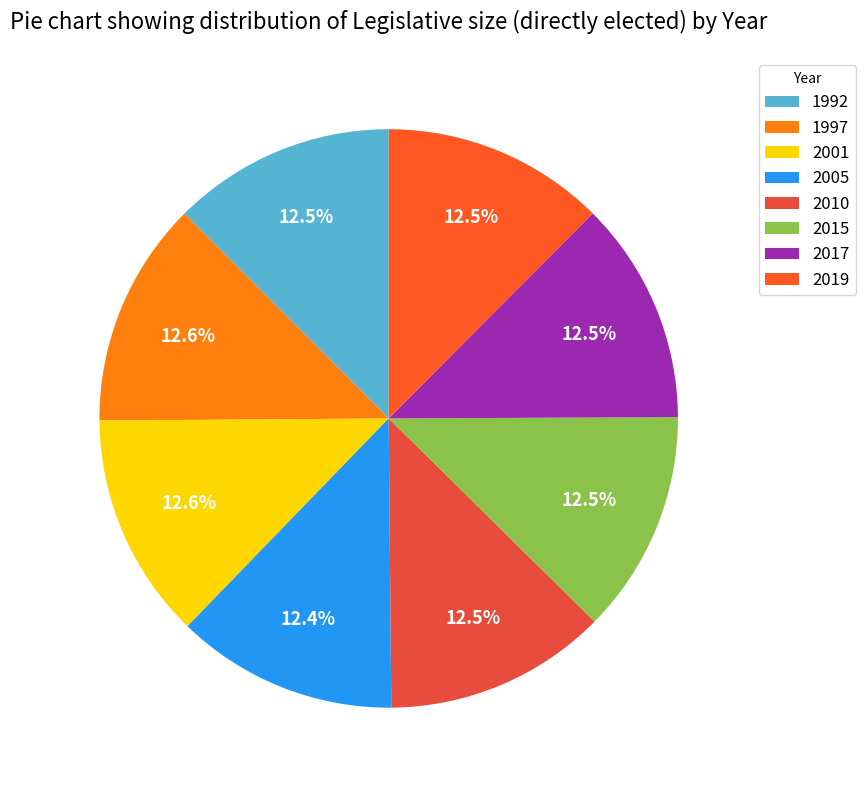

What is the change in value from 1992 to 2010?

-1